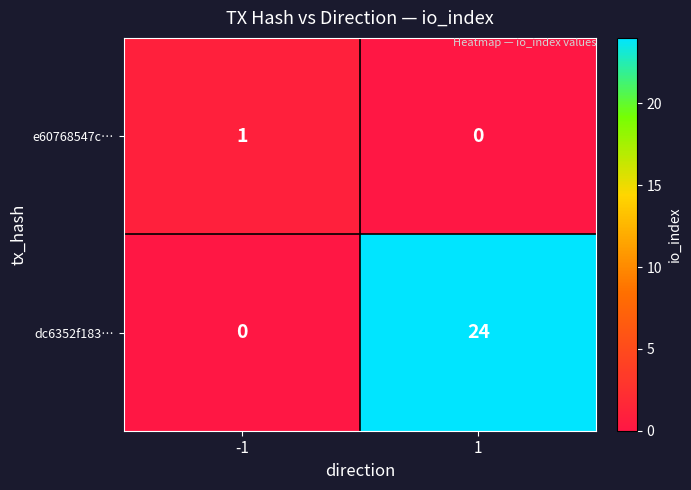

Which series changed the most between -1 and 1?

dc6352f183…